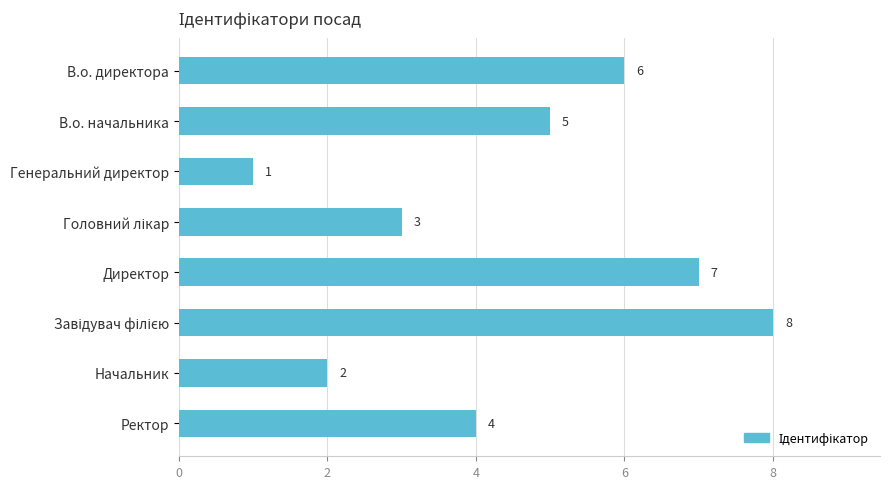

What is the difference between the second highest and second lowest values?

5